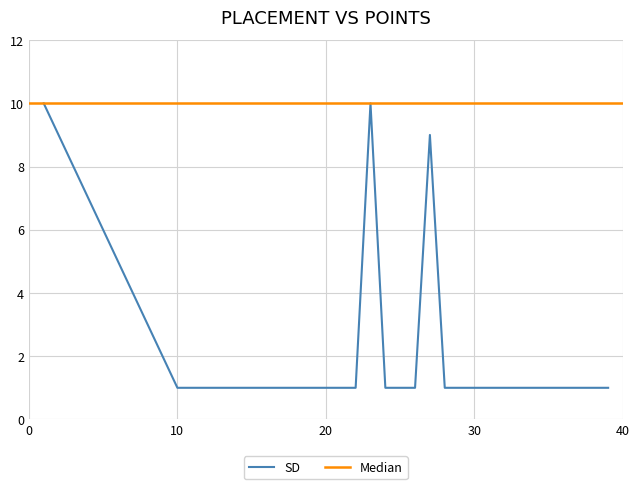

True or false: there are more than 1 points higher than both neighbors.

True